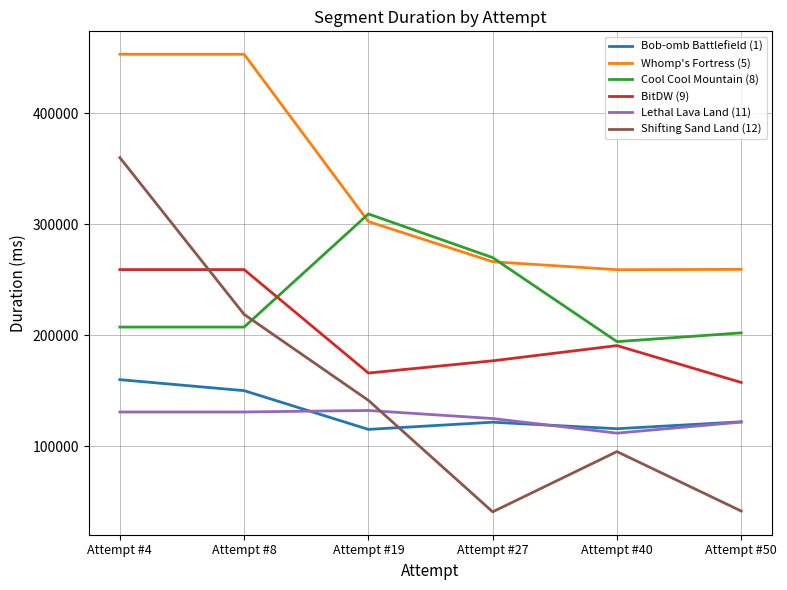

List the series in order of their peak value, lowest first.

Lethal Lava Land (11), Bob-omb Battlefield (1), BitDW (9), Cool Cool Mountain (8), Shifting Sand Land (12), Whomp's Fortress (5)